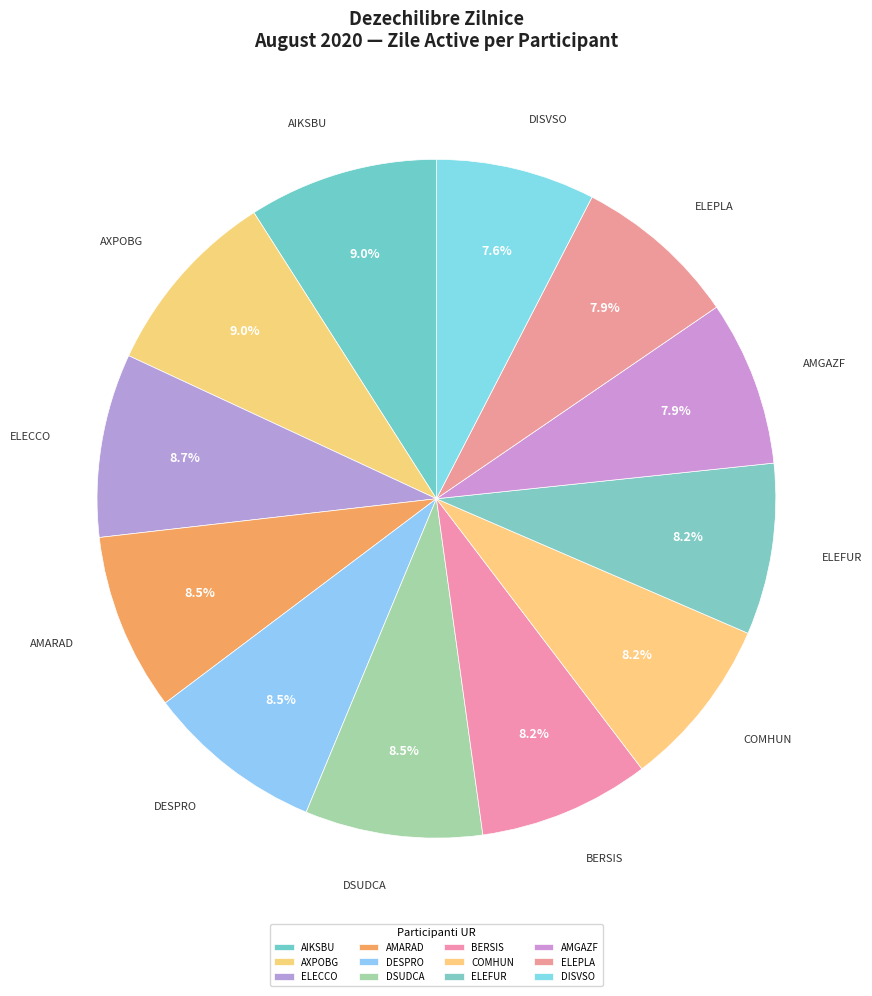

Count the number of slices in the pie.

12